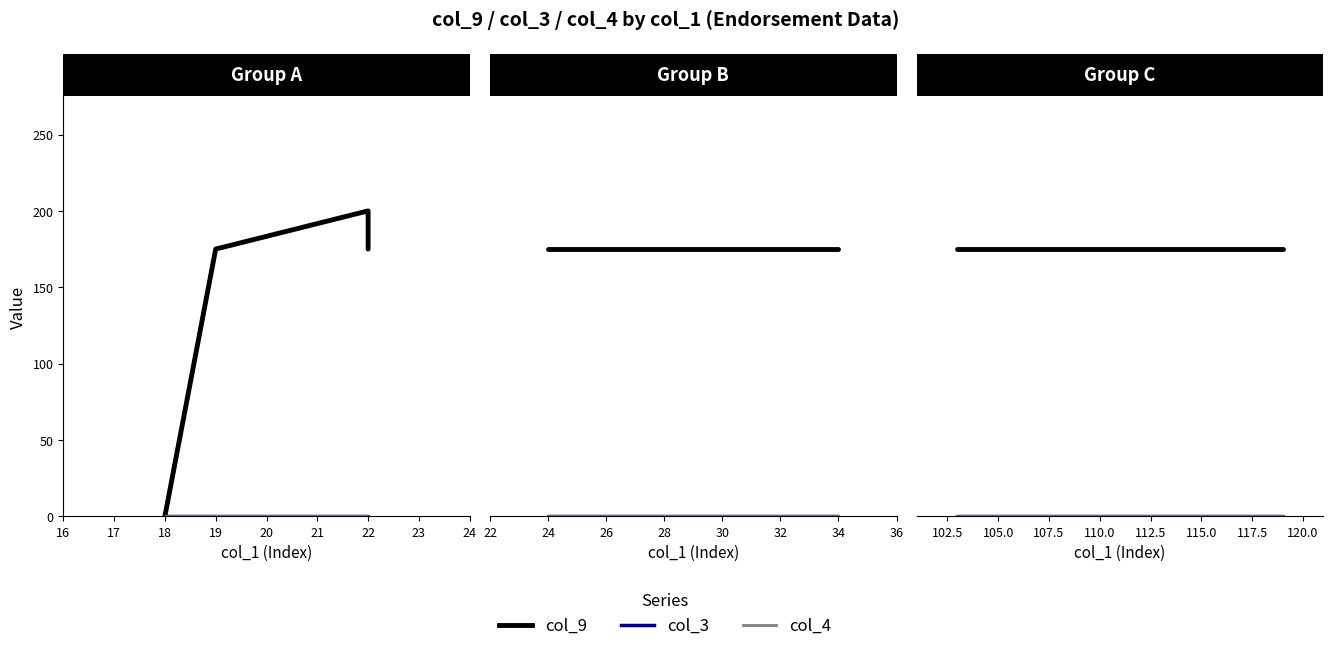

Is it true that col_4 equals 0.0 at 16?

True